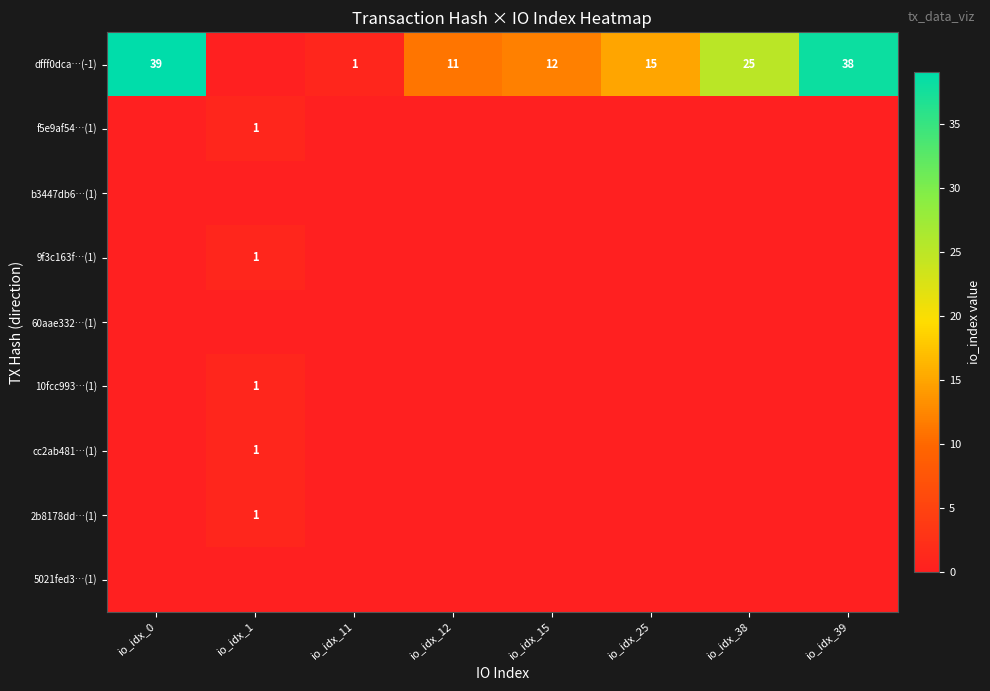

What is the difference between the highest and lowest values at io_idx_1?

1